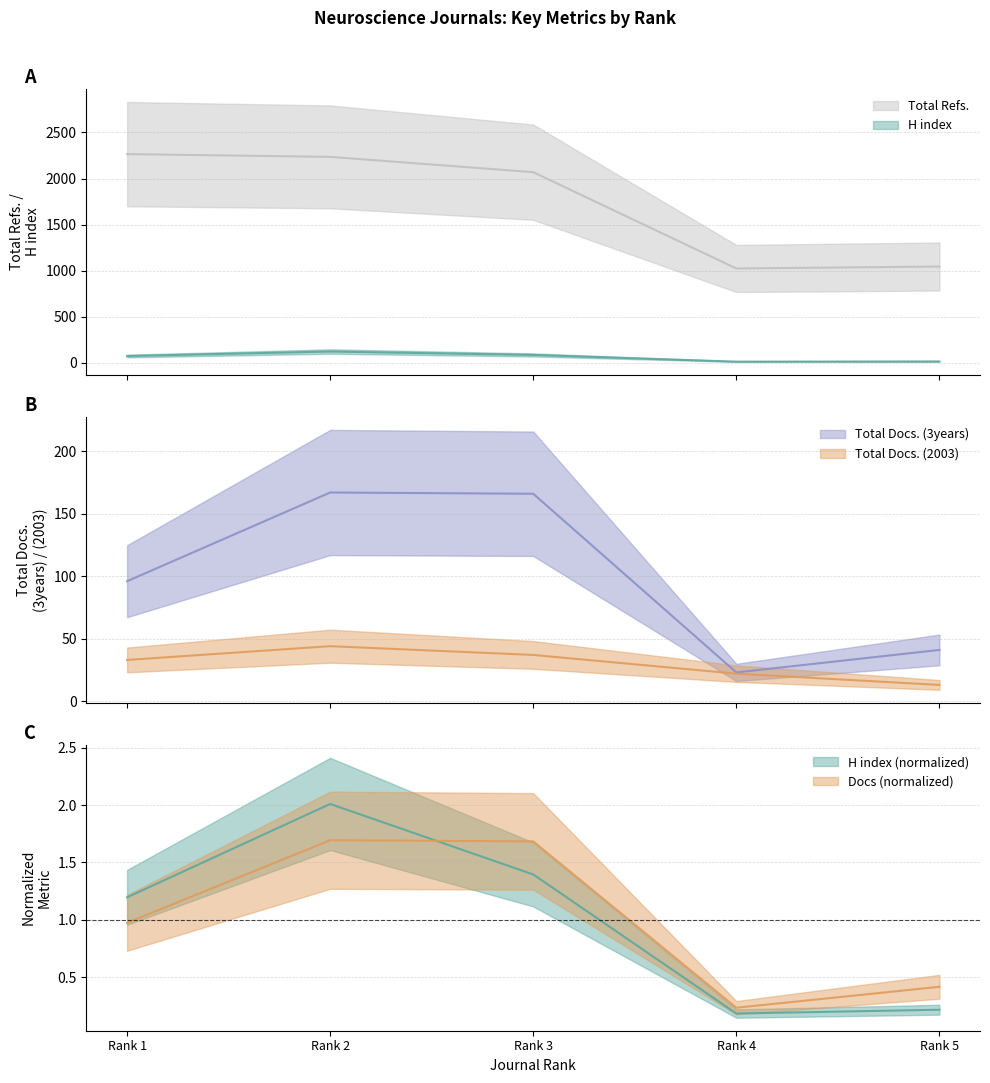

Rank the series by their maximum value, from highest to lowest.

Total Refs., Total Docs. (3years), H index, Total Docs. (2003)